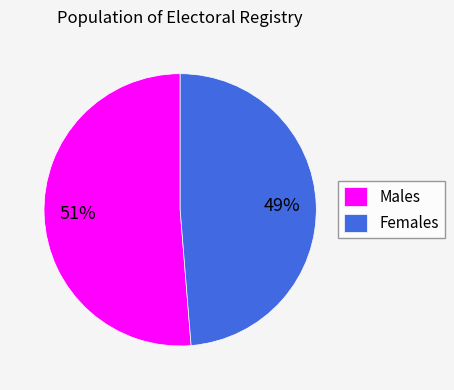

Count the number of slices in the pie.

2